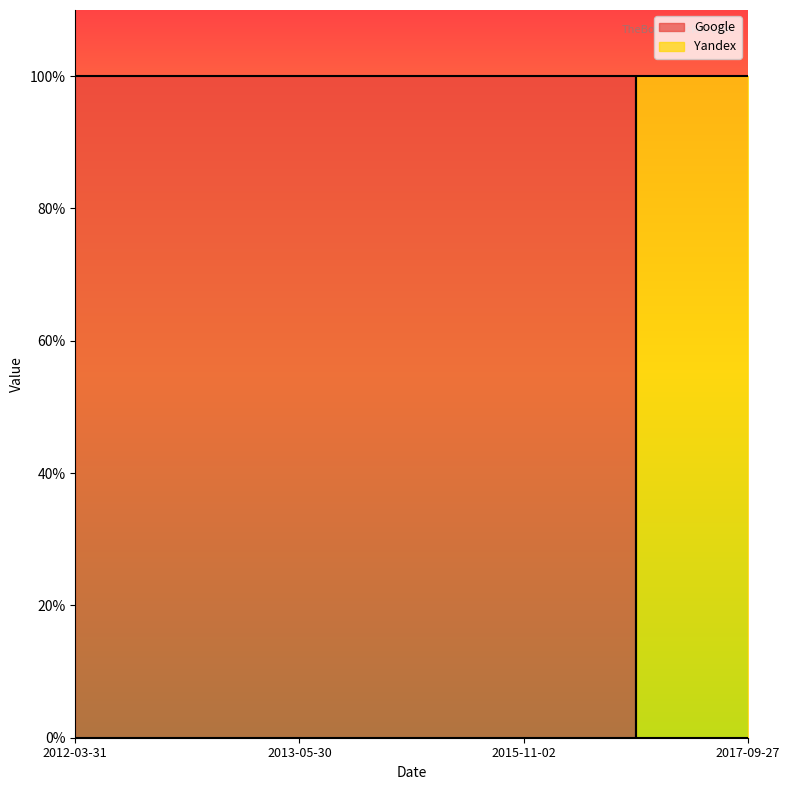

Which series ends up on top after the final intersection of Yandex and Google?

Yandex